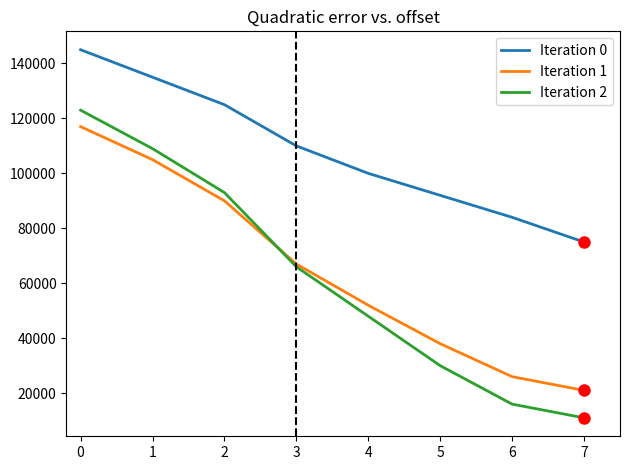

How many lines are shown in the chart?

3